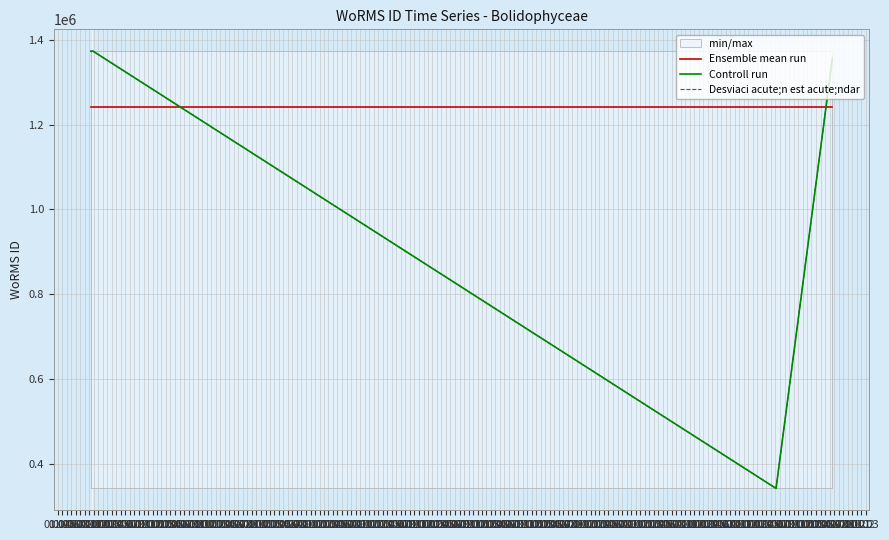

How many lines are shown in the chart?

3